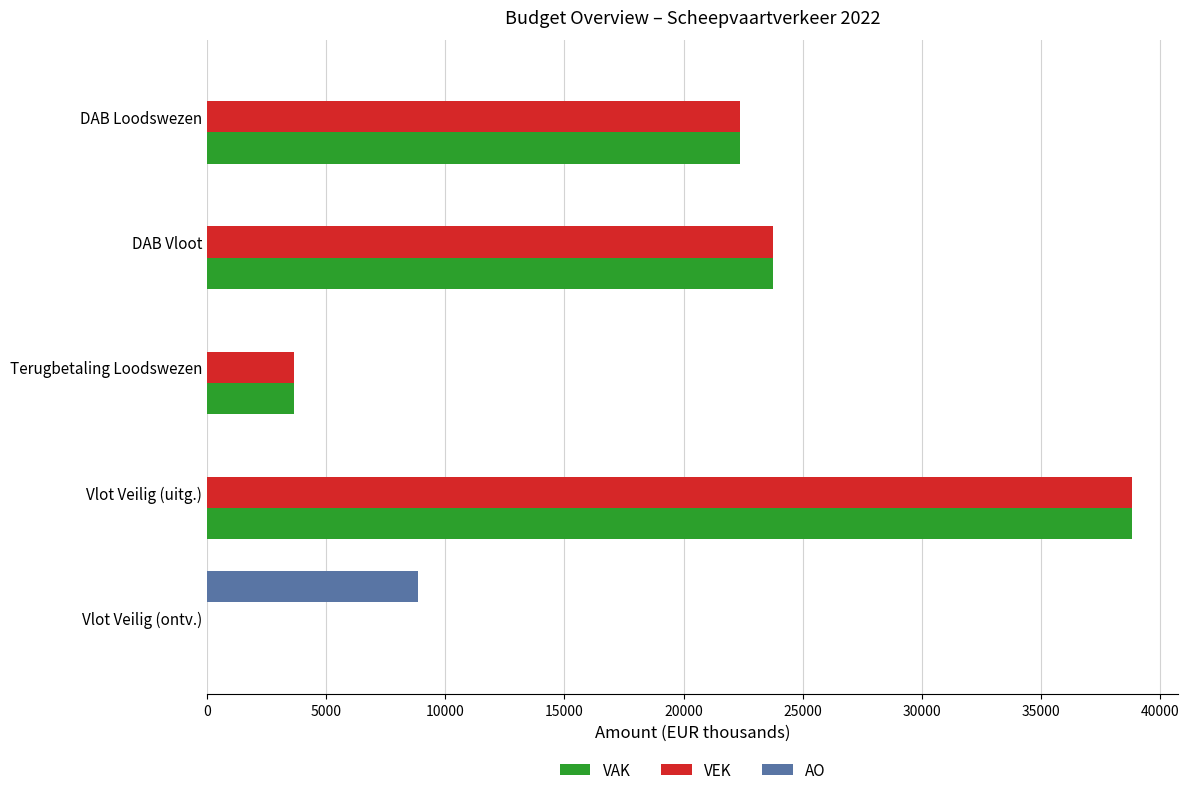

Is it true that VEK equals 24514 at Vlot Veilig (ontv.)?

False